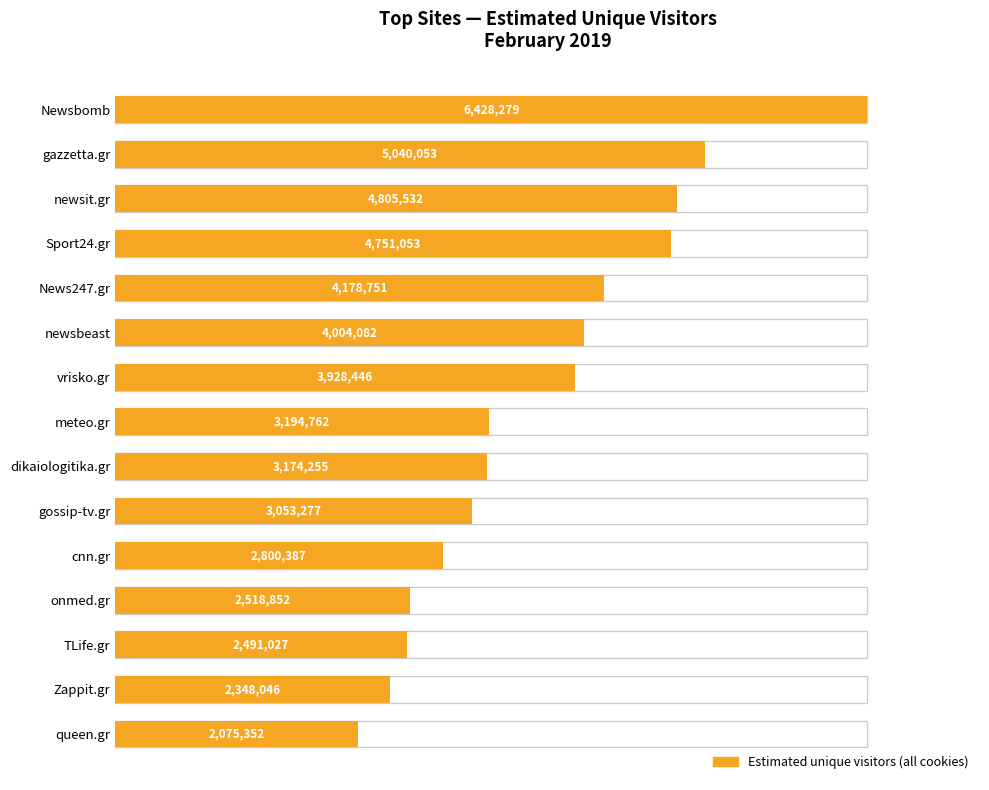

Count the number of data series in this chart.

1